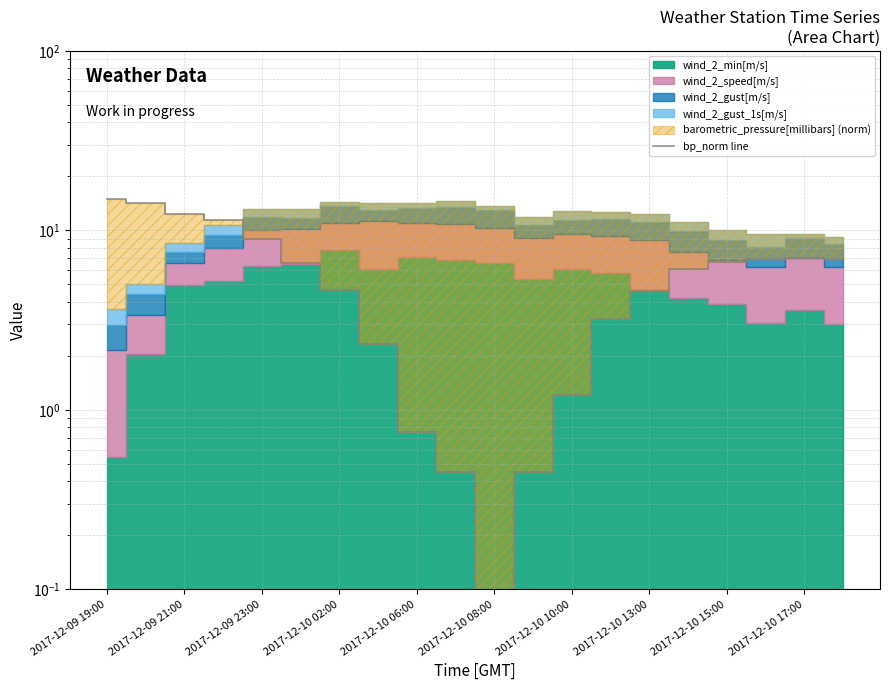

How many interior local peaks (higher than both neighbors) does the data have?

1